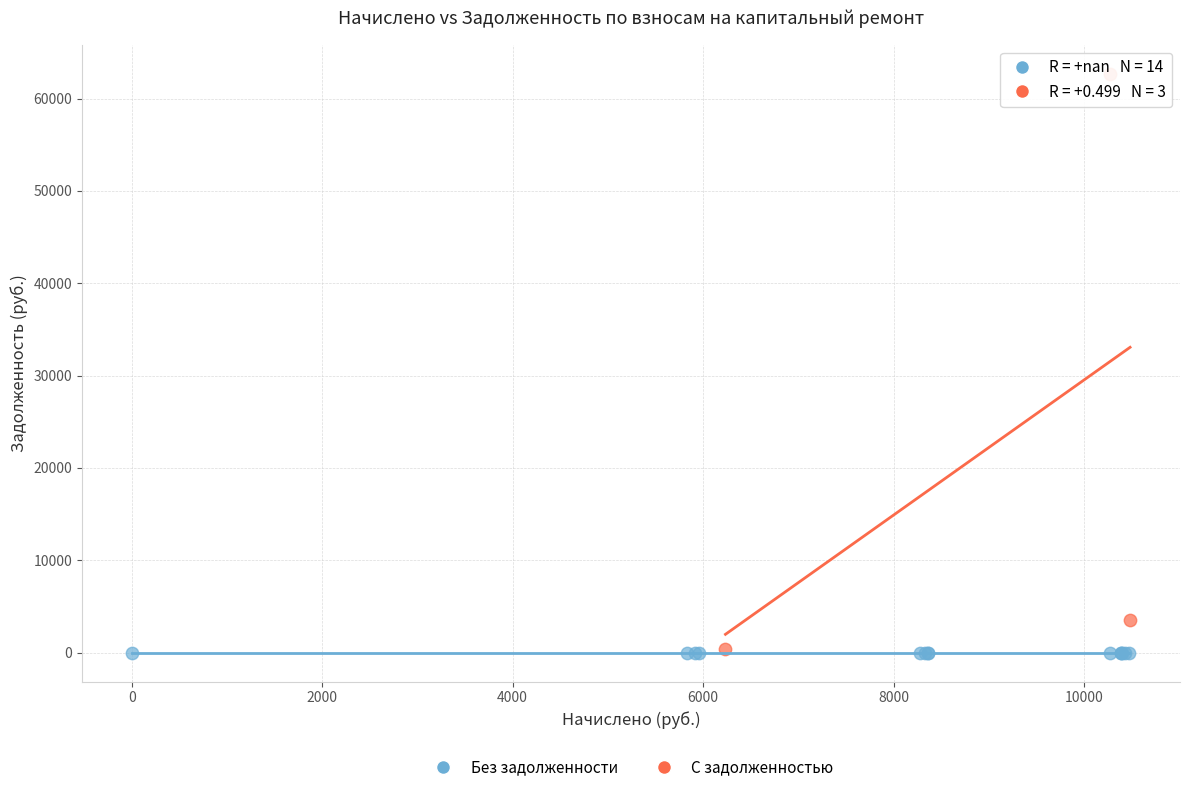

Which series contains the highest Y value?

С задолженностью